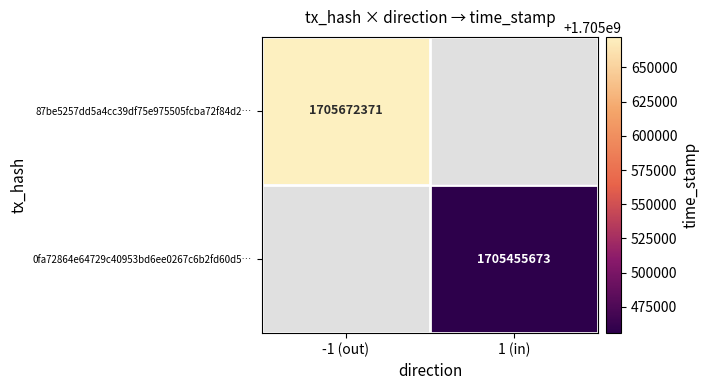

The value of 87be5257dd5a4cc39df75e975505fcba72f84d2… at -1 (out) is 654633721. True or false?

False